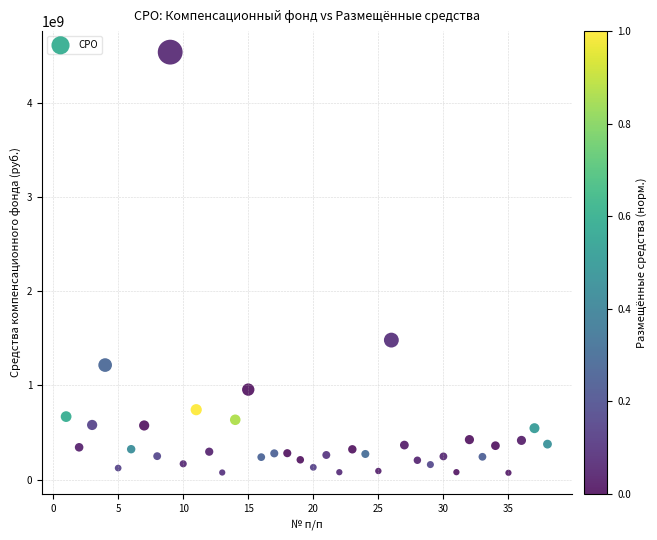

What Y value in the scatter plot is closest to 2304050000?

1480400000